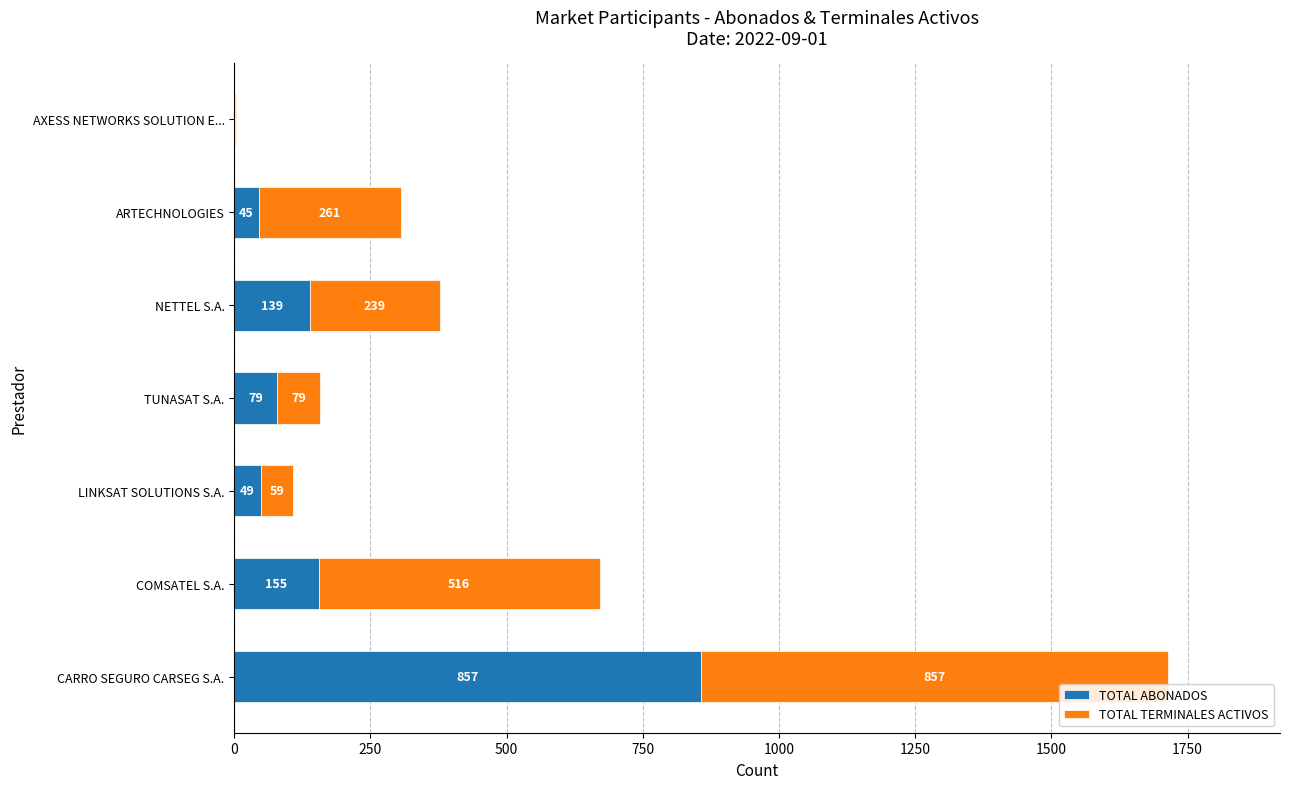

What are all the series names shown in the legend?

TOTAL ABONADOS, TOTAL TERMINALES ACTIVOS